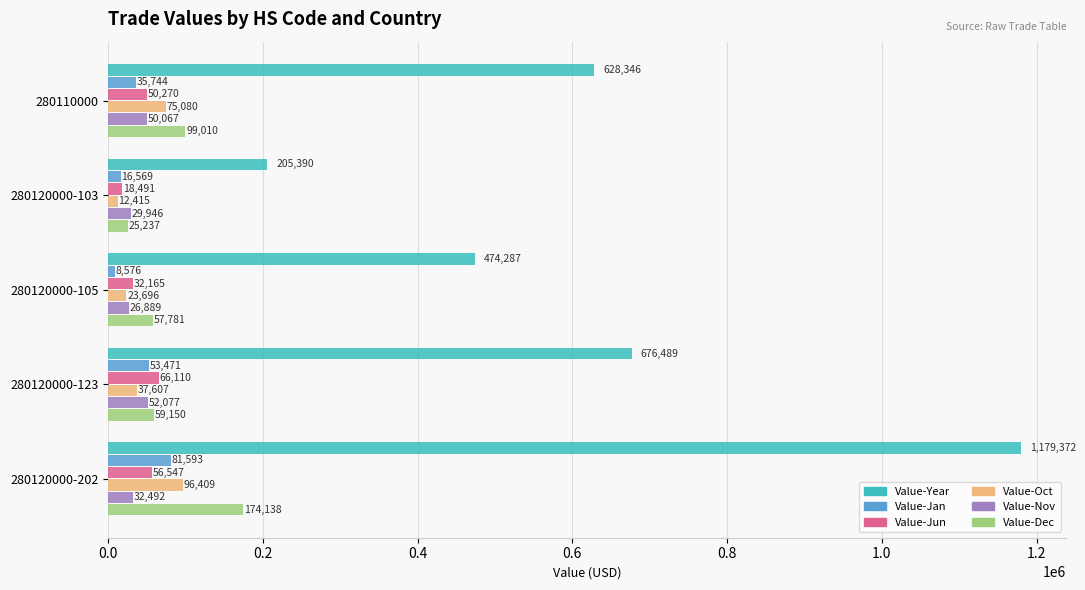

Count the Value-Jun values in the range 32165 to 56547.

3